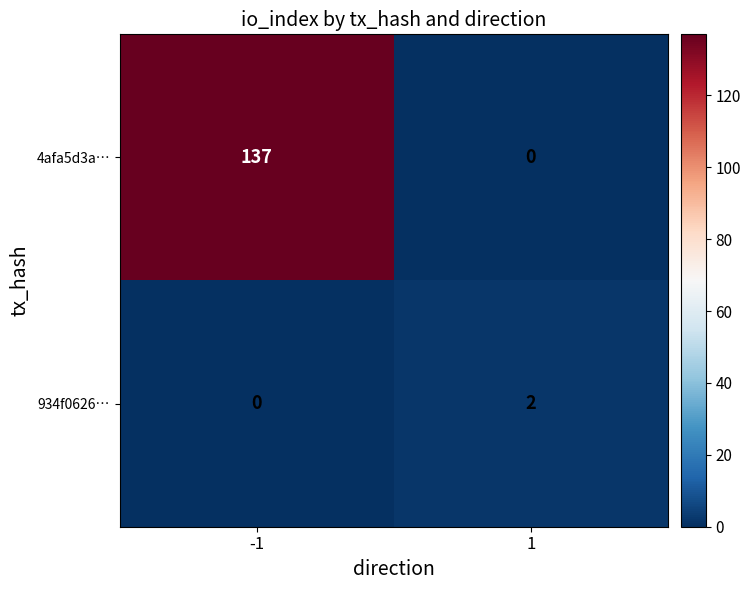

Rank the series at -1 from lowest to highest value.

934f0626…, 4afa5d3a…